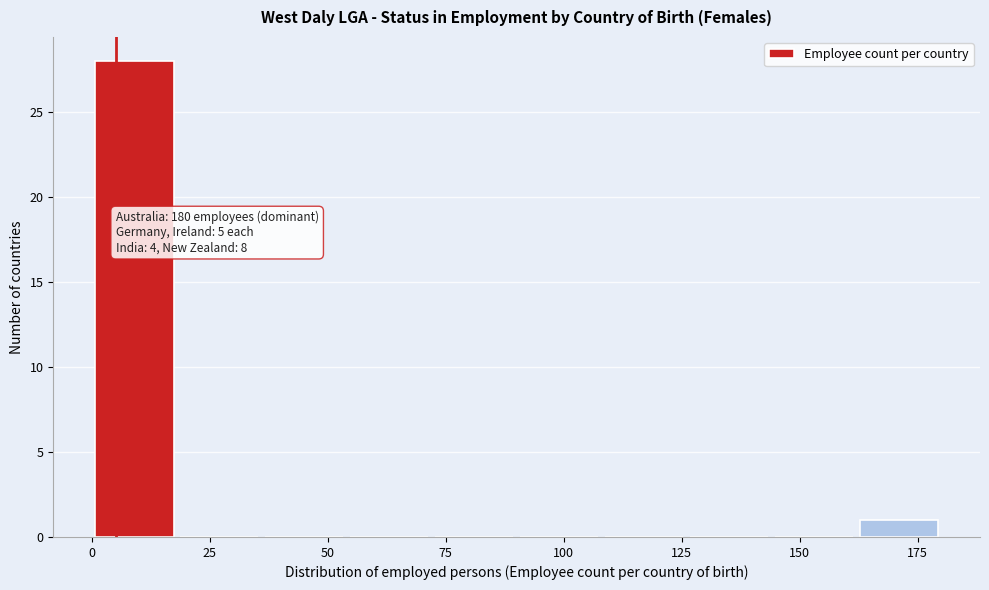

Around what value on the x-axis is the tallest bar? Give the approximate position of its centre, as read against the axis.

10